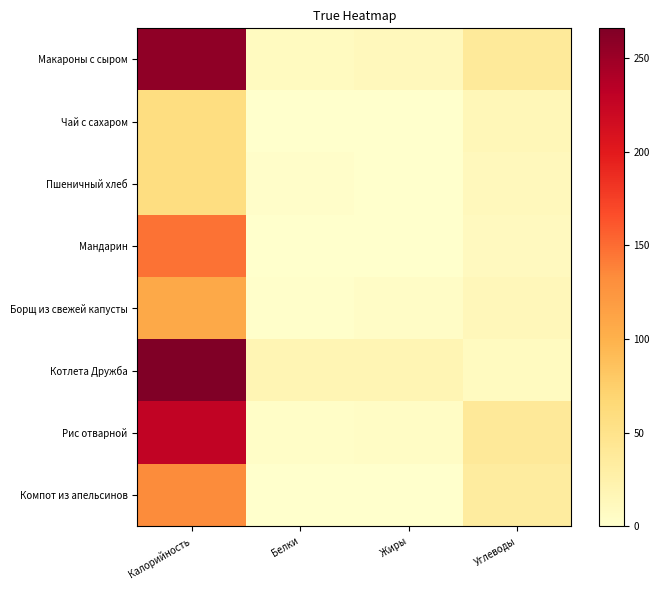

What is the difference between the Макароны с сыром values at Жиры and Углеводы?

26.0